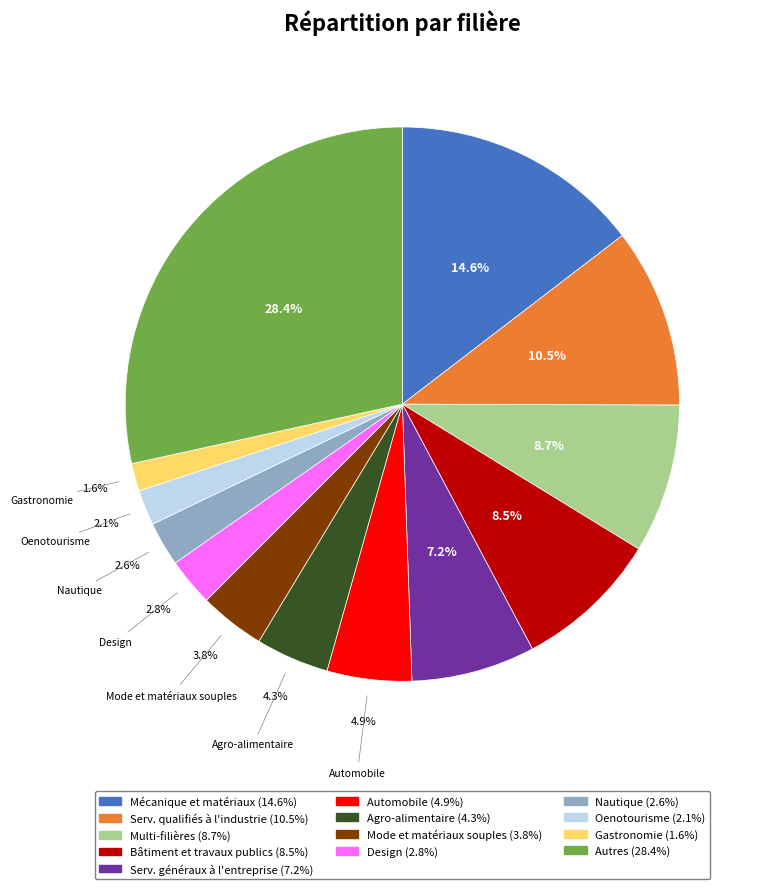

Does any single category account for the majority?

No